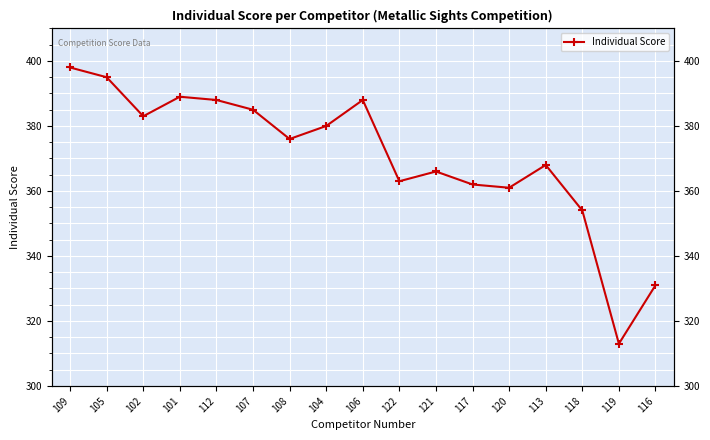

At which category does the chart reach its peak across all series?

109